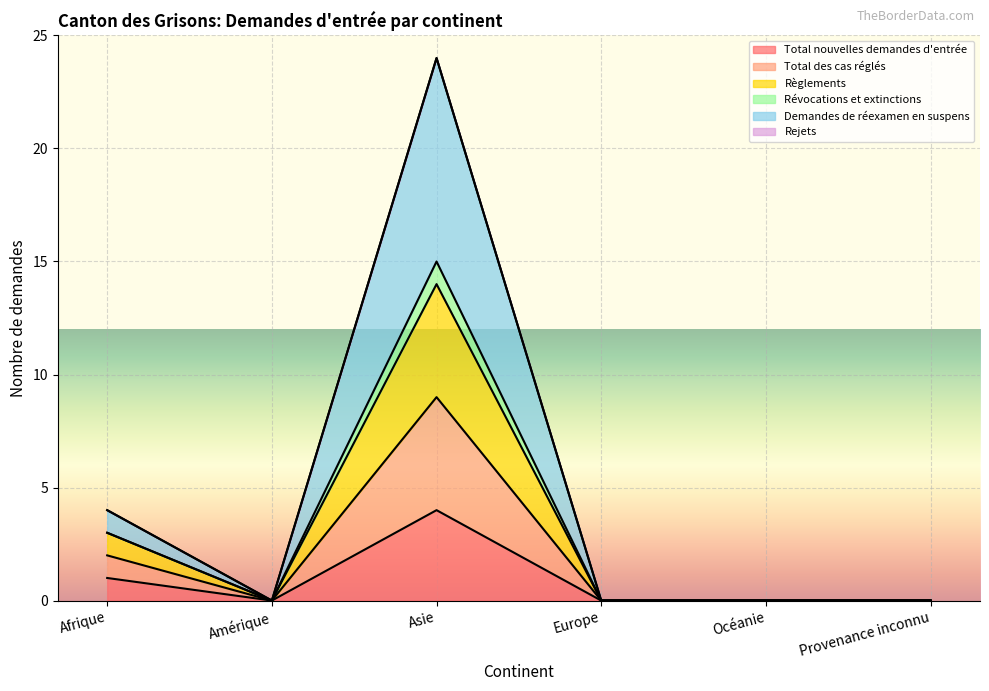

At Océanie, list the series in order from largest to smallest.

Total nouvelles demandes d'entrée, Total des cas réglés, Règlements, Révocations et extinctions, Demandes de réexamen en suspens